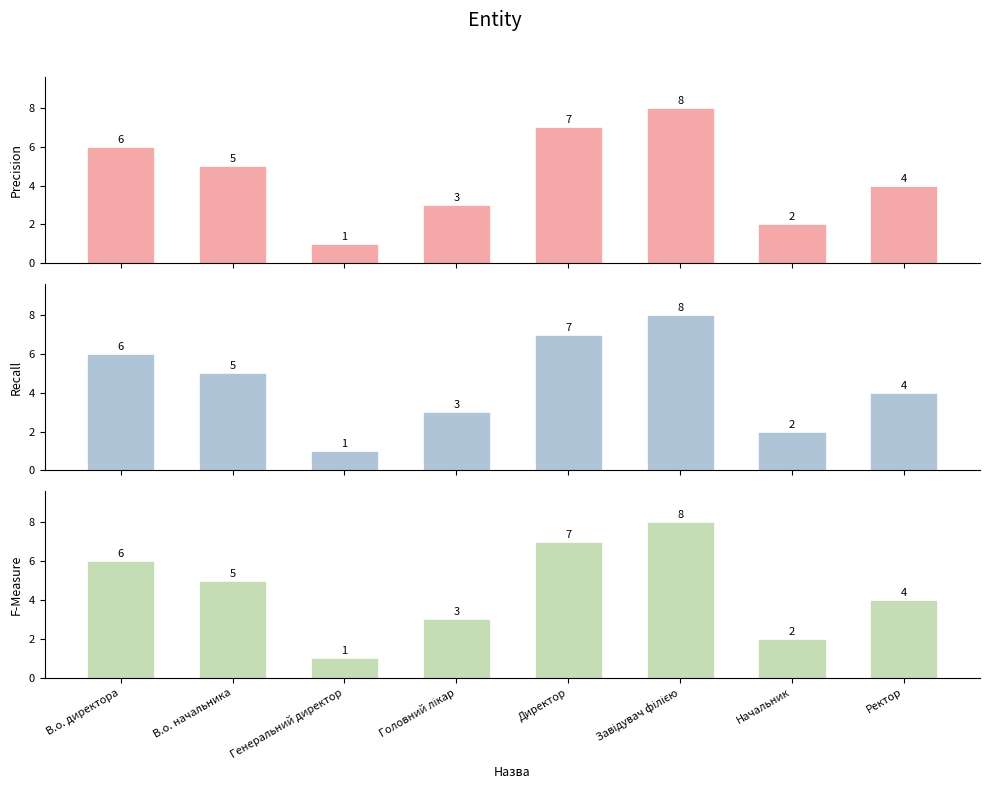

Where does the Recall series first go above 5?

В.о. директора